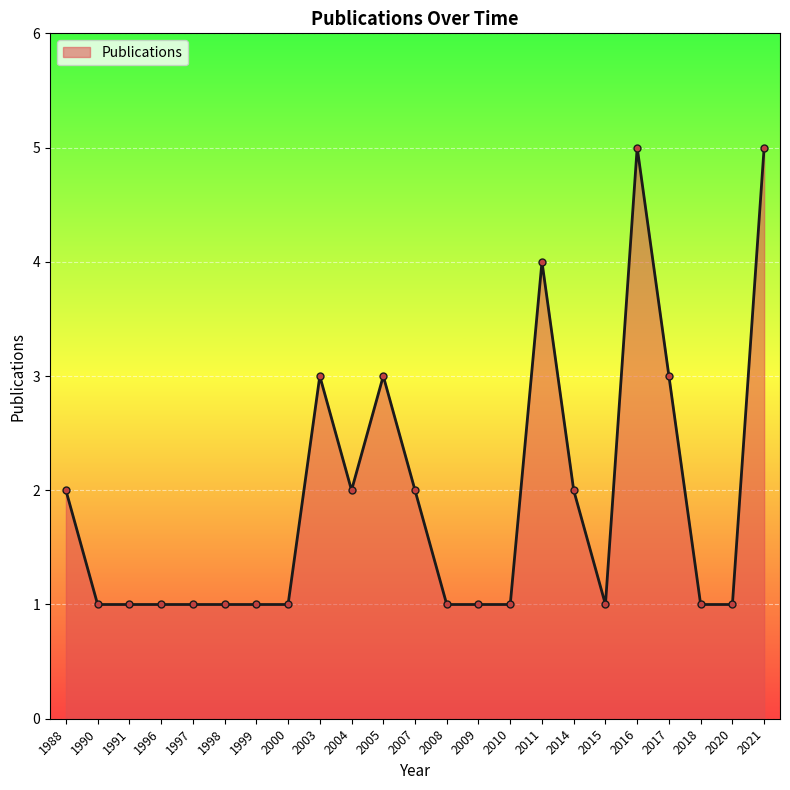

Count the values in the range 1 to 3.

20